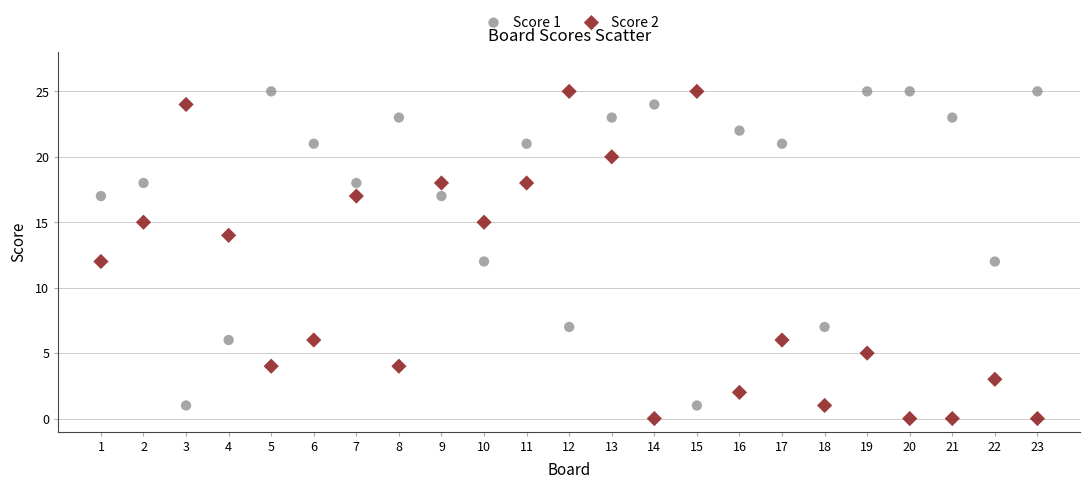

What is the X range (max minus min) for the scatter plot?

22